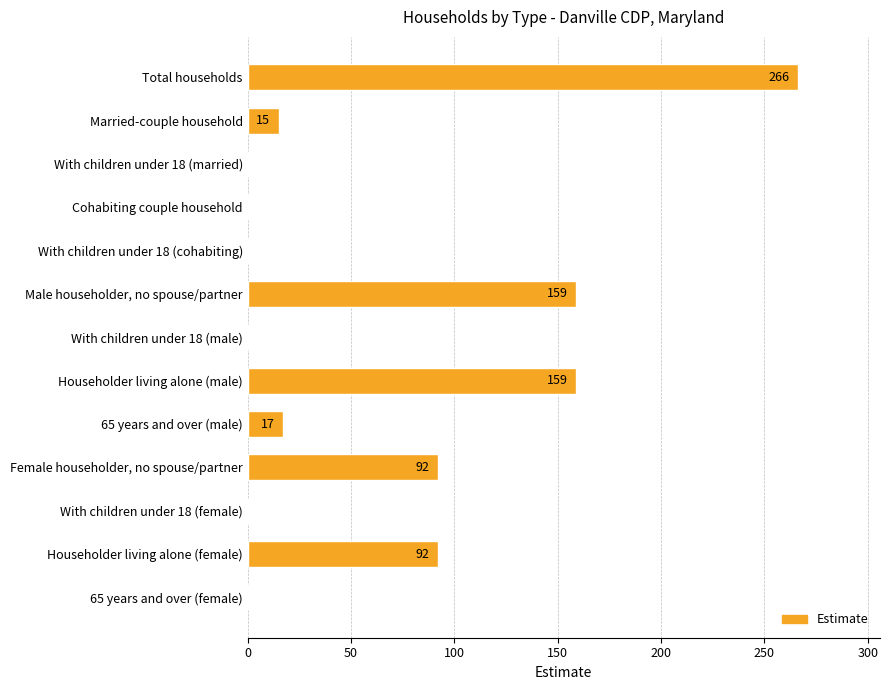

Are the bars grouped side by side (vs. stacked)?

No